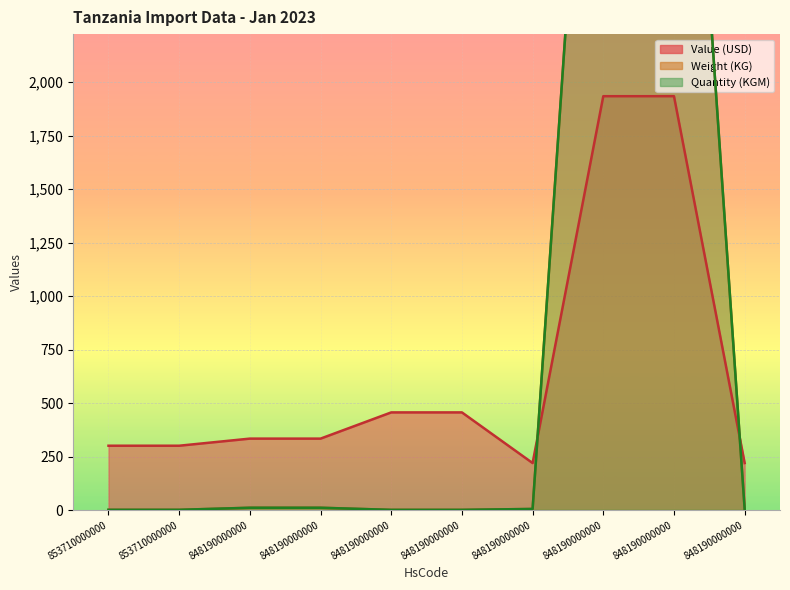

How many interior local valleys does the Value series have?

1